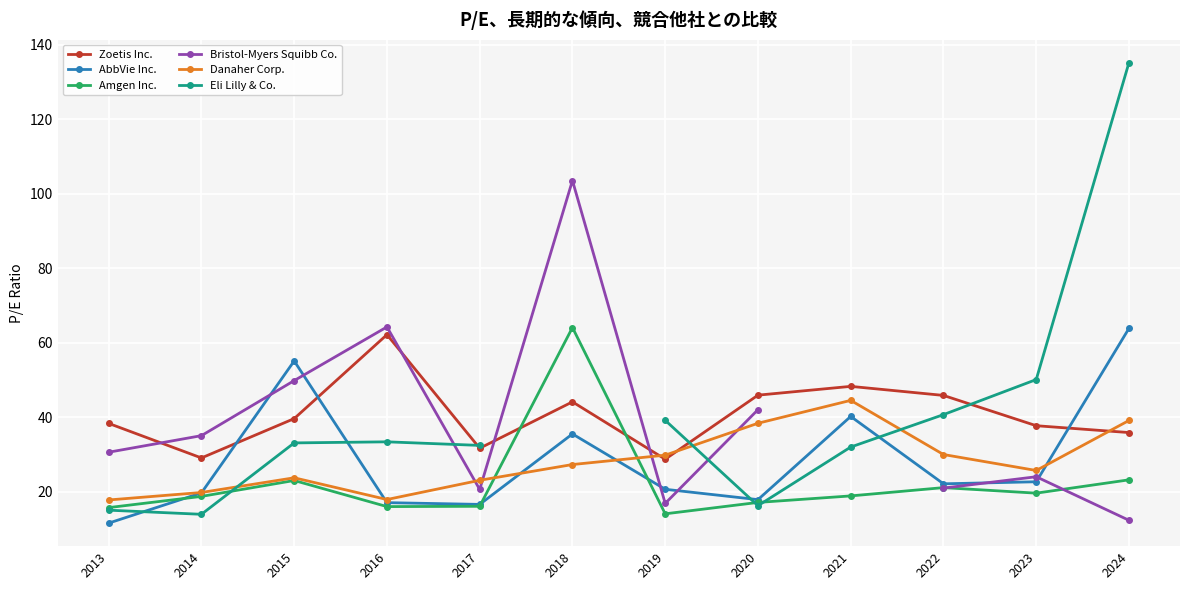

The Eli Lilly & Co. series shows 32.4 at 2017. True or false?

True